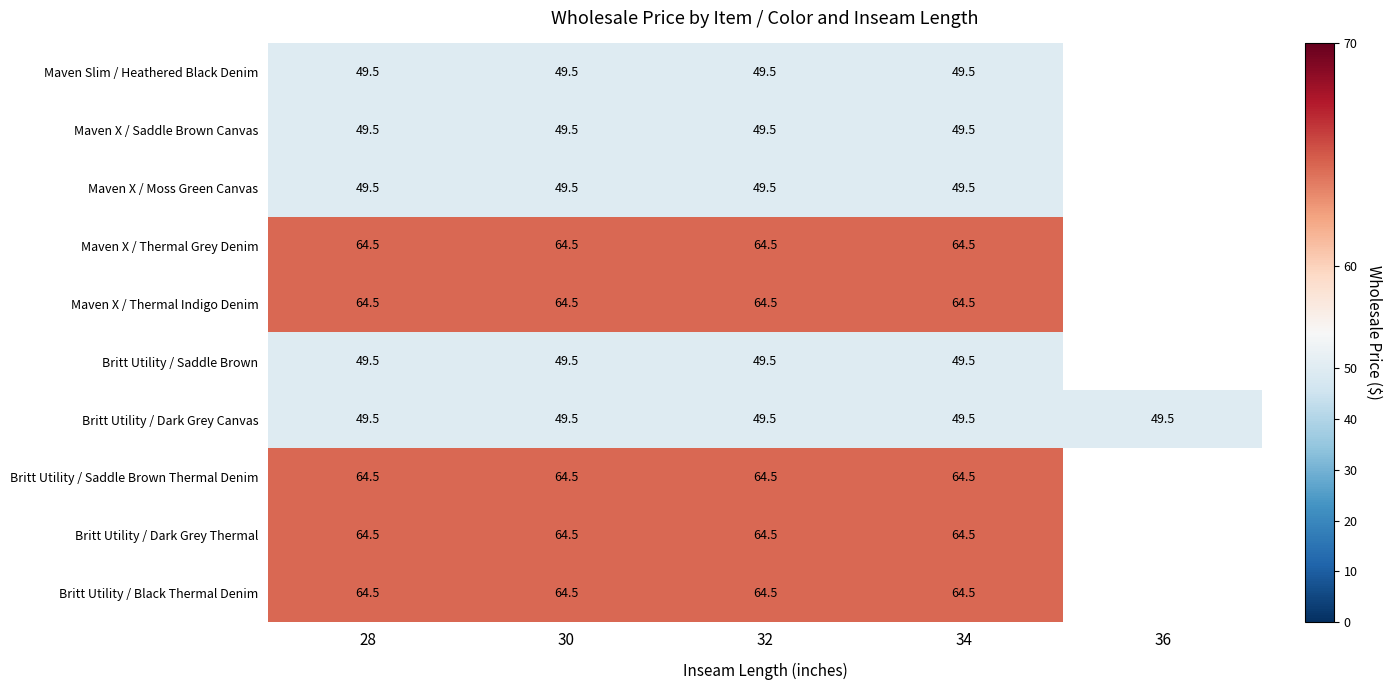

What is the difference between the highest and lowest values at 34?

15.0